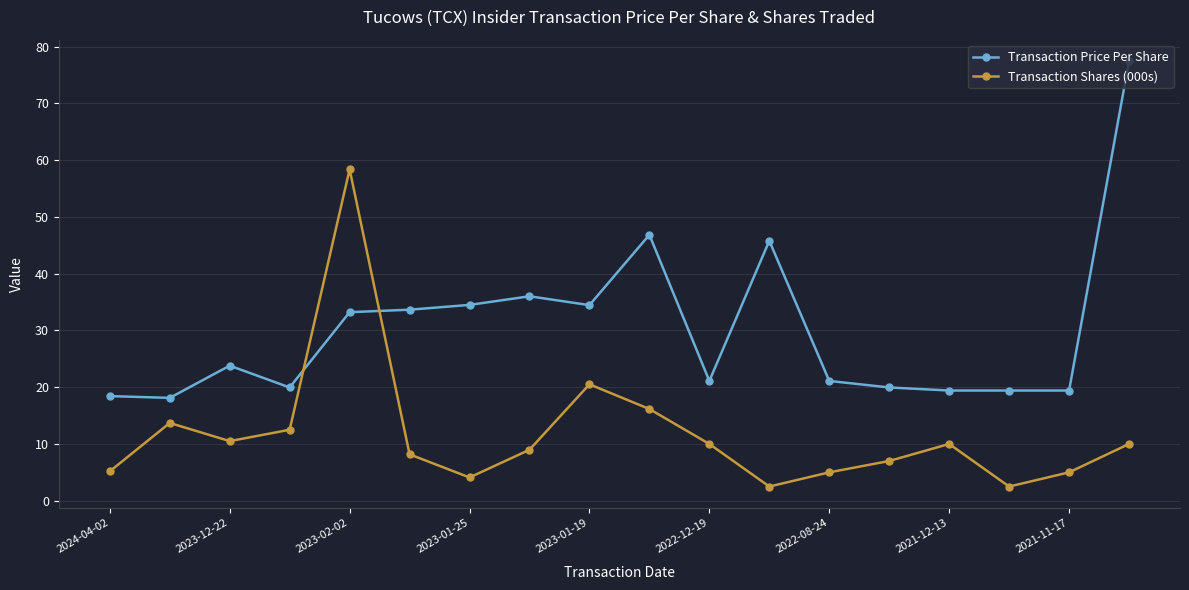

Count the number of data series in this chart.

2